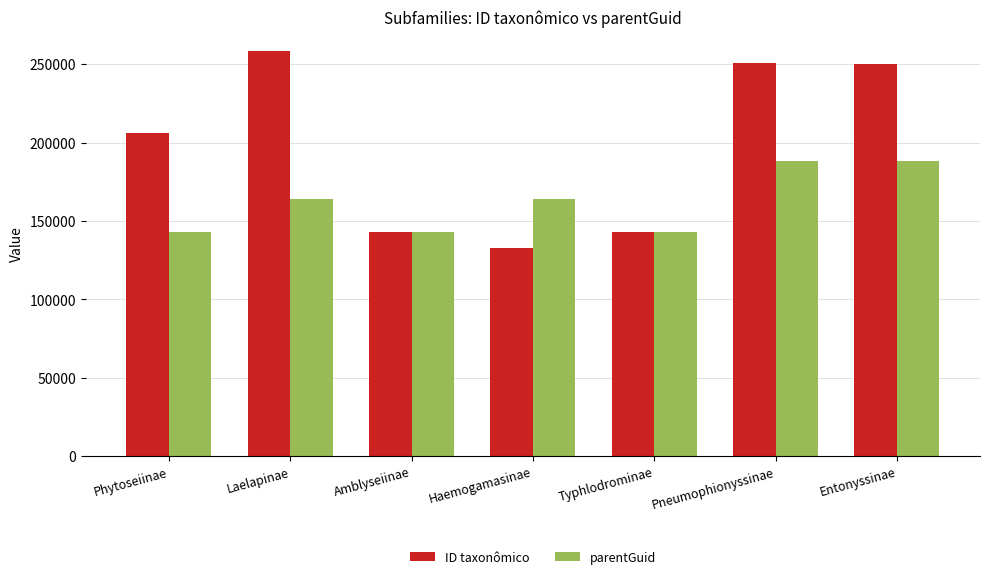

Rank the series by their maximum value, from highest to lowest.

ID taxonômico, parentGuid